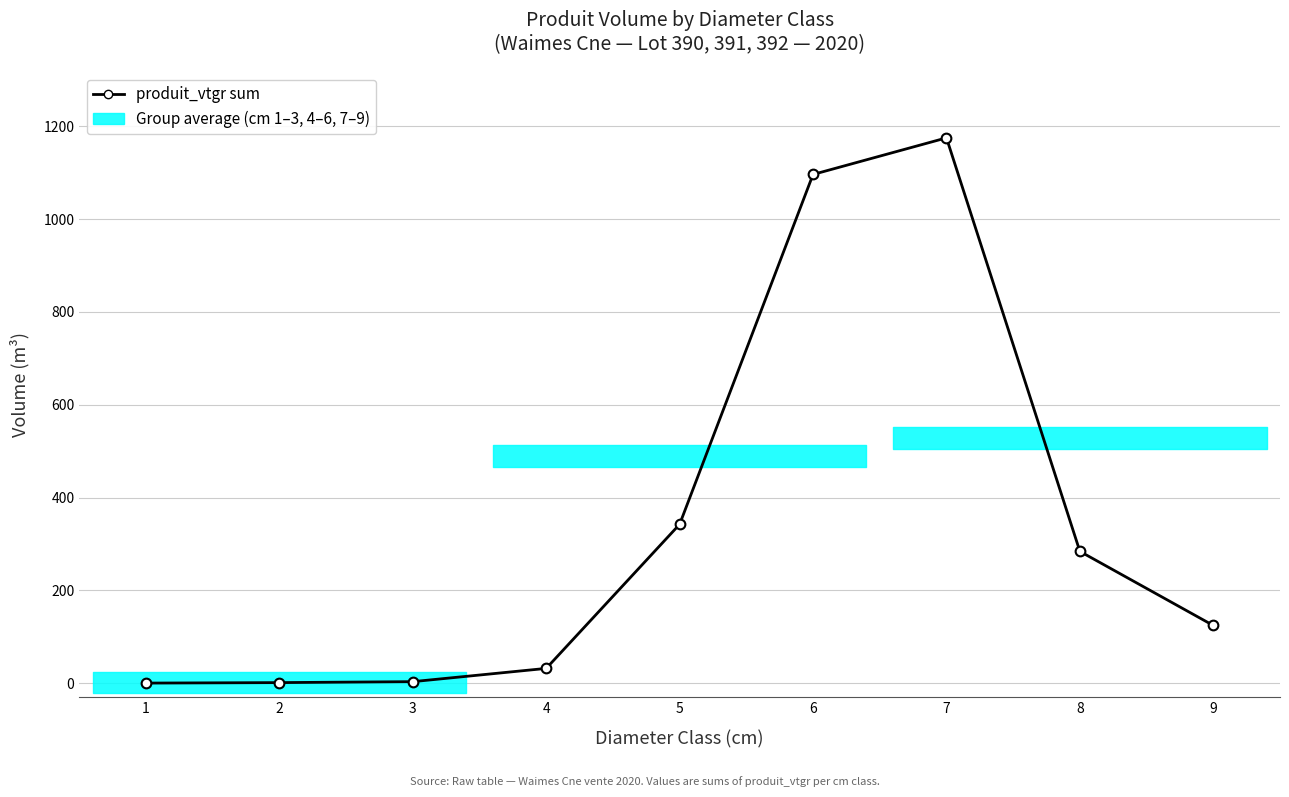

Is it true that the value at 6 is 468.8?

False